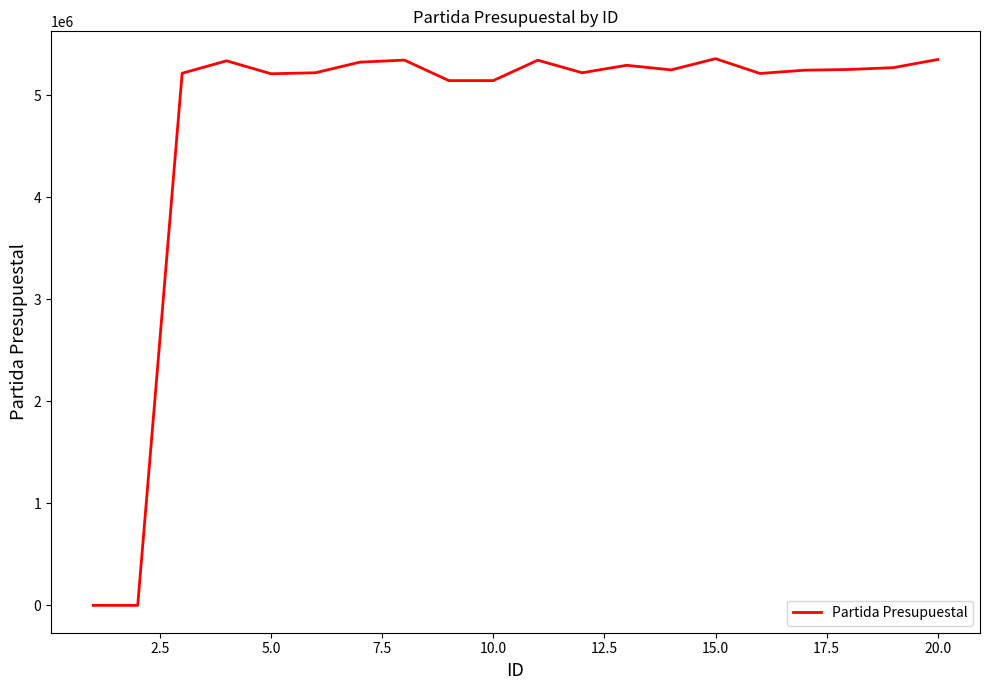

What is the difference between the maximum and minimum values?

5359010